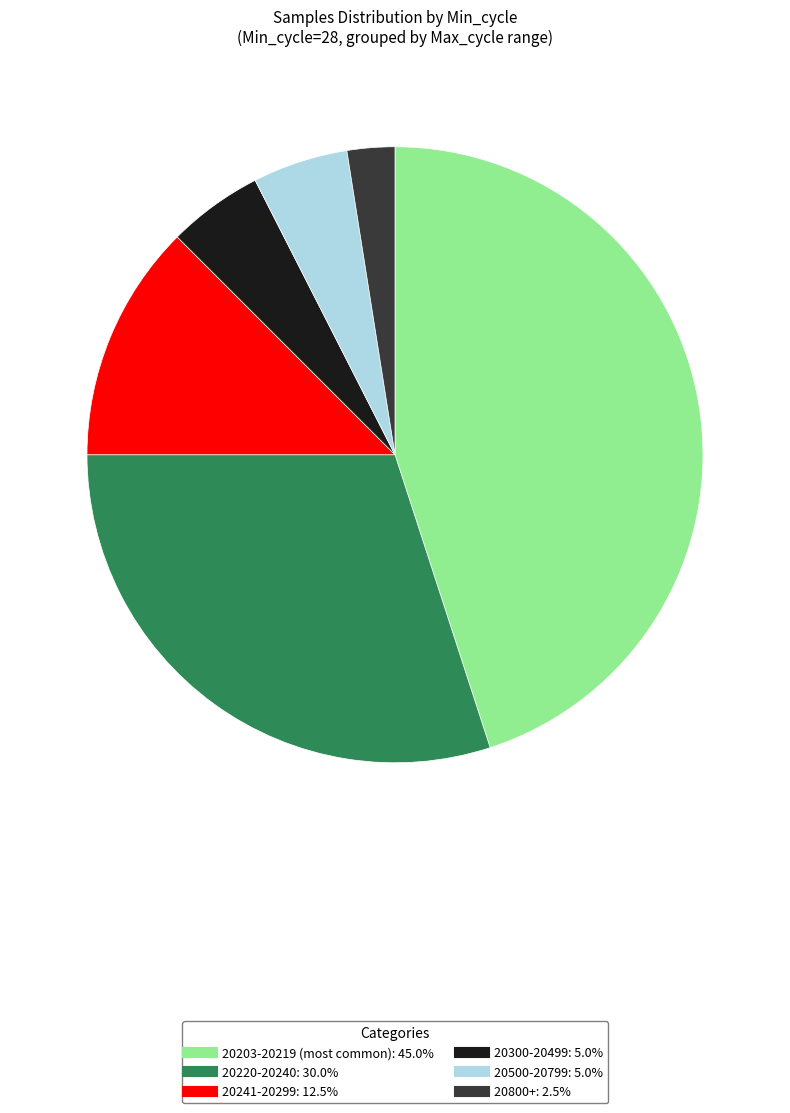

Is there any slice that represents more than half of the pie?

No